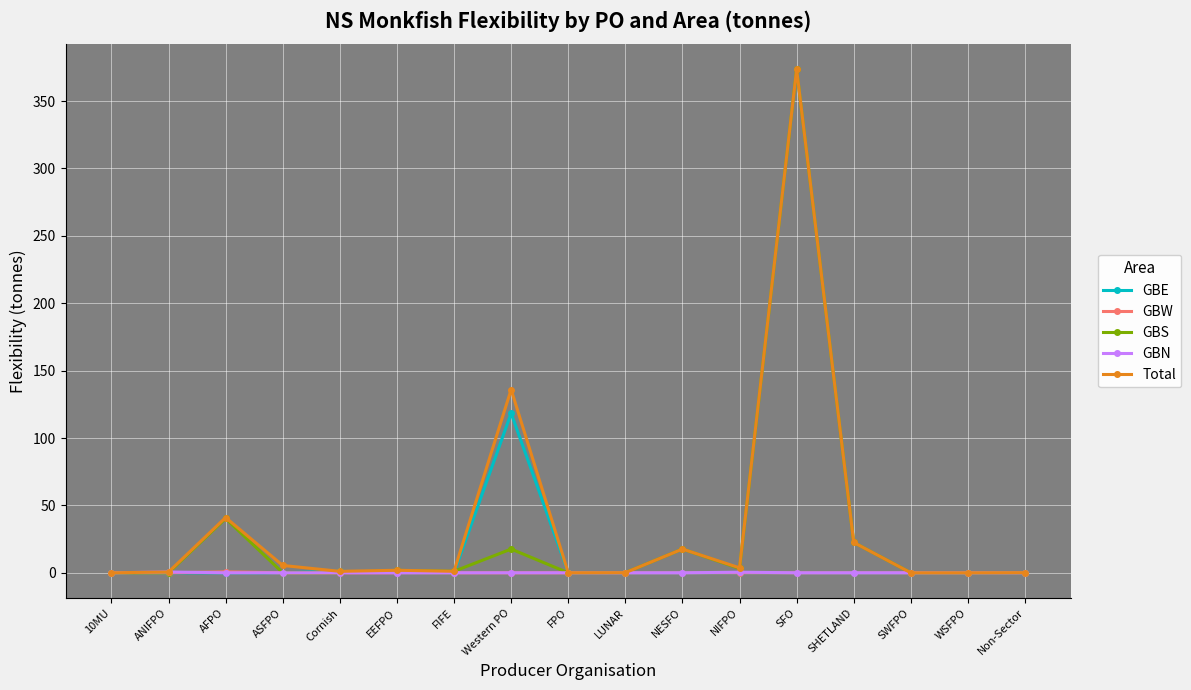

In GBE, how many points are higher than both neighbors (excluding endpoints)?

3